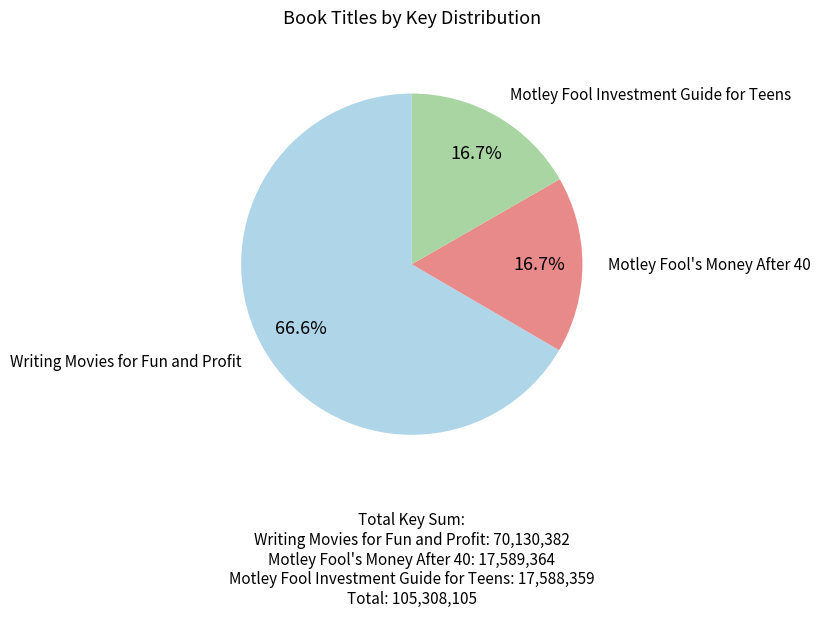

Is there a majority slice in this chart?

Yes